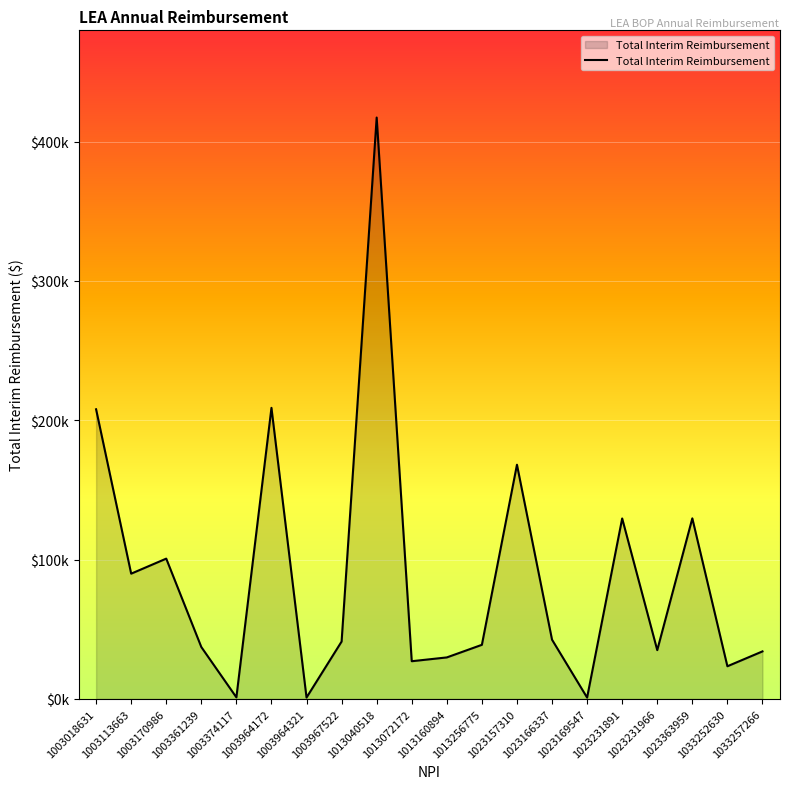

How many points are lower than both their immediate neighbors (excluding endpoints)?

7